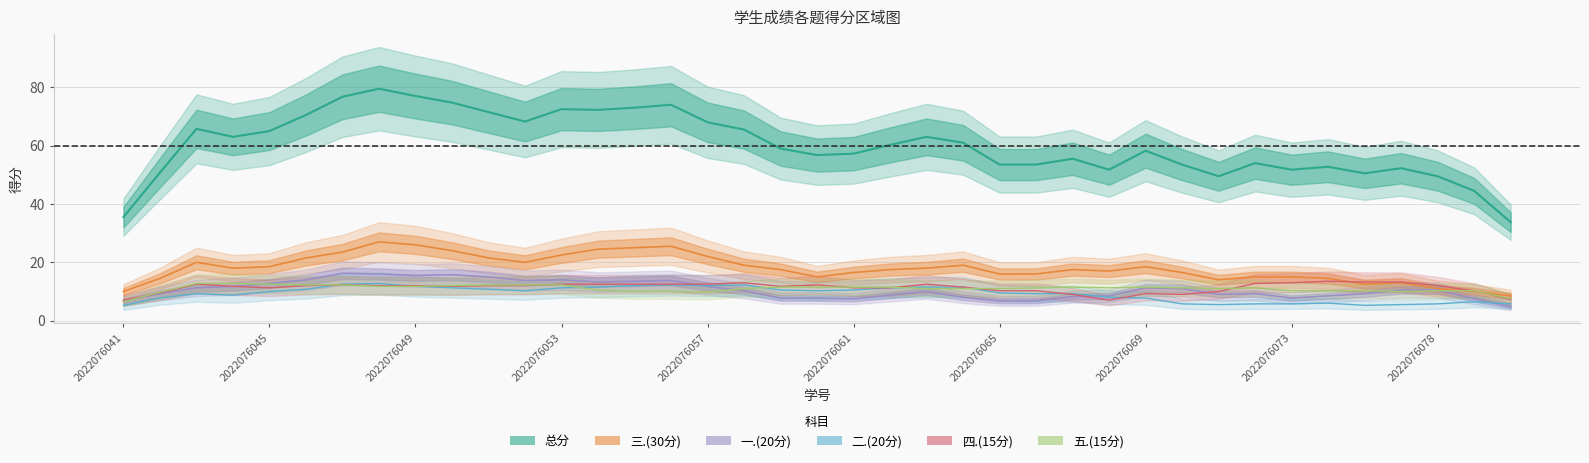

Rank the series by their maximum value, from lowest to highest.

五.(15分), 四.(15分), 二.(20分), 一.(20分), 三.(30分), 总分